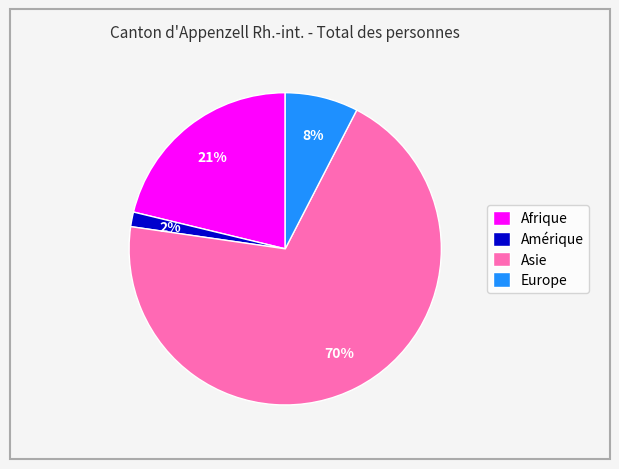

Count the number of slices in the pie.

4